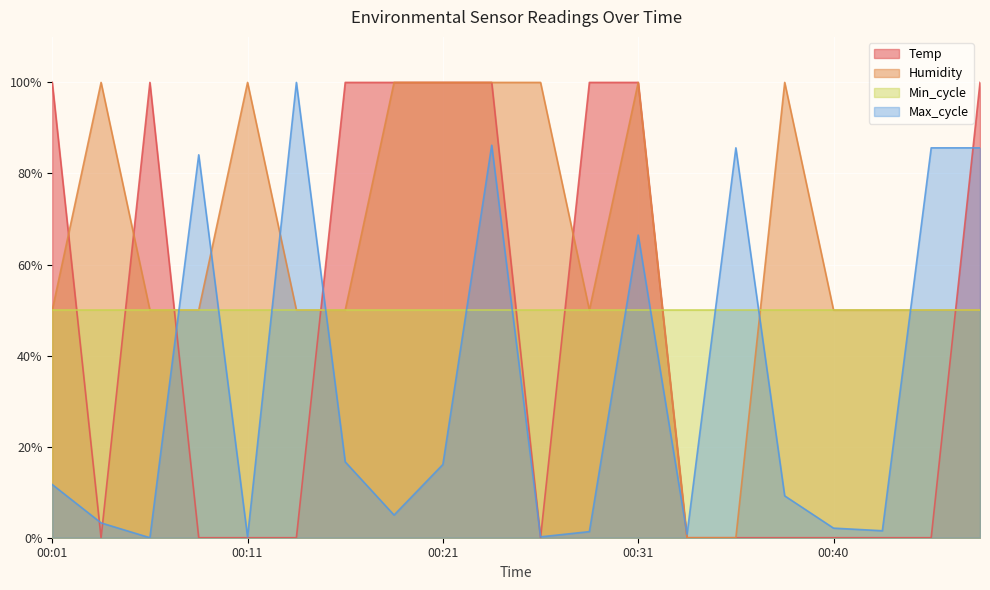

The value of Max_cycle at 00:04 is 4.4. True or false?

False